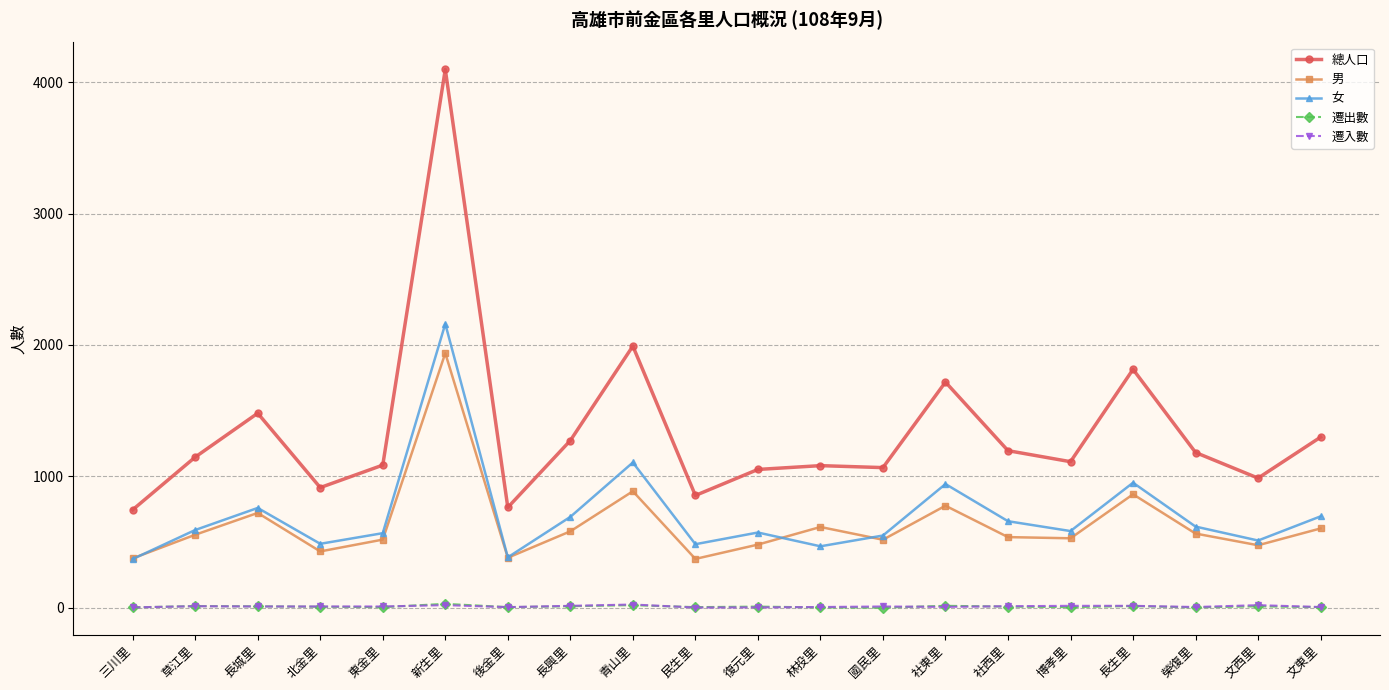

At how many categories does at least one series exceed 2063?

1